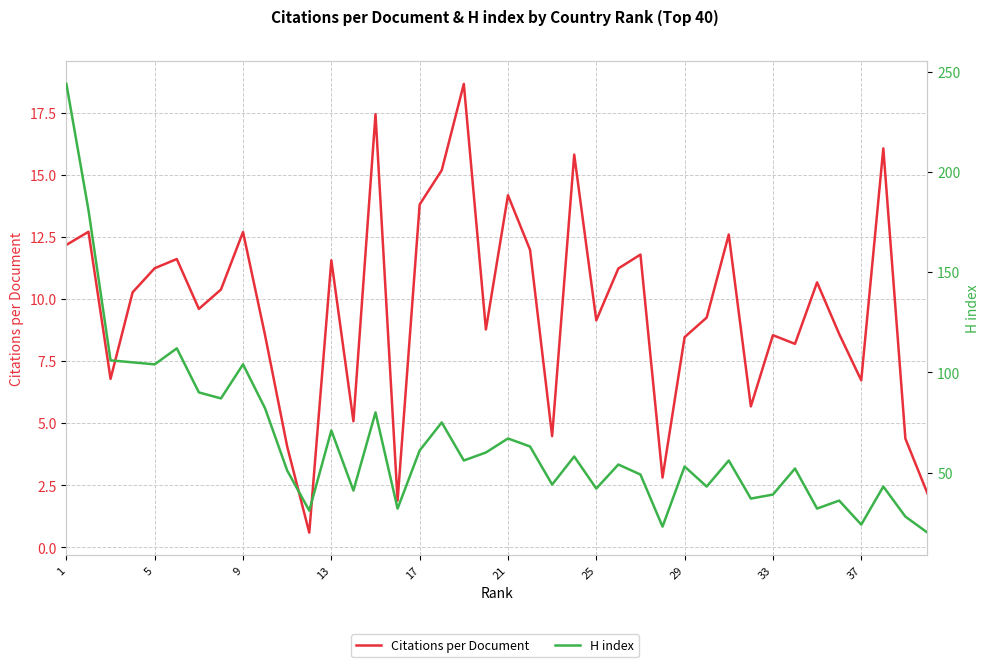

The value of H index at 34 is 13.8. True or false?

False